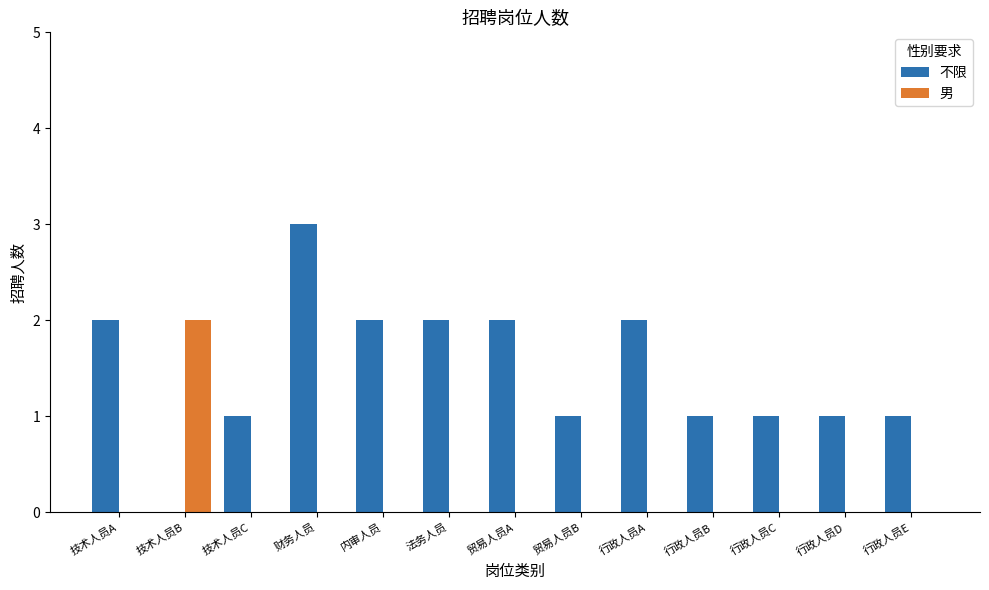

What is the sum of the 不限 values at 行政人员E and 内审人员?

3